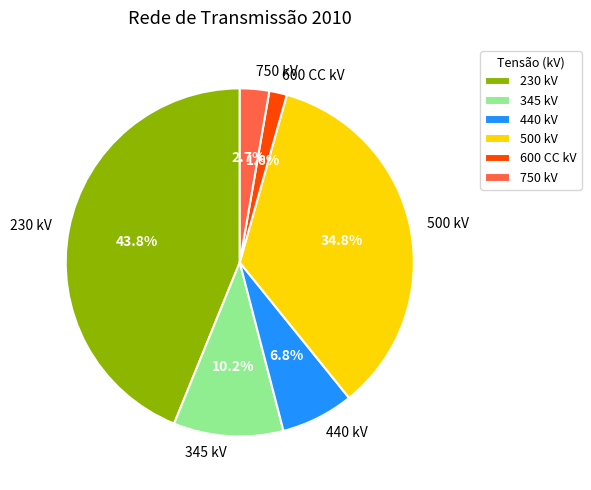

Rank the categories by value from lowest to highest.

600 CC kV, 750 kV, 440 kV, 345 kV, 500 kV, 230 kV